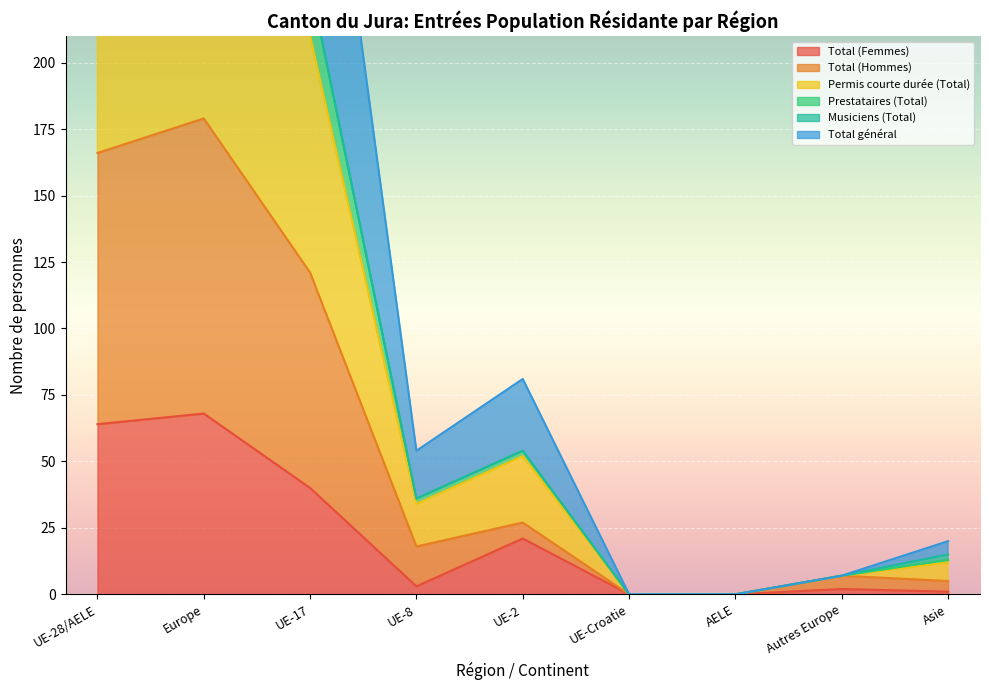

Reading right to left, what are all the values shown in this chart?

Total (Femmes): Asie=1	Autres Europe=2	AELE=0	UE-Croatie=0	UE-2=21	UE-8=3	UE-17=40	Europe=68	UE-28/AELE=64
Total (Hommes): Asie=5	Autres Europe=7	AELE=0	UE-Croatie=0	UE-2=27	UE-8=18	UE-17=121	Europe=179	UE-28/AELE=166
Permis courte durée (Total): Asie=12	Autres Europe=7	AELE=0	UE-Croatie=0	UE-2=52	UE-8=34	UE-17=210	Europe=309	UE-28/AELE=296
Prestataires (Total): Asie=15	Autres Europe=7	AELE=0	UE-Croatie=0	UE-2=54	UE-8=36	UE-17=230	Europe=346	UE-28/AELE=320
Total général: Asie=20	Autres Europe=7	AELE=0	UE-Croatie=0	UE-2=81	UE-8=54	UE-17=351	Europe=525	UE-28/AELE=486